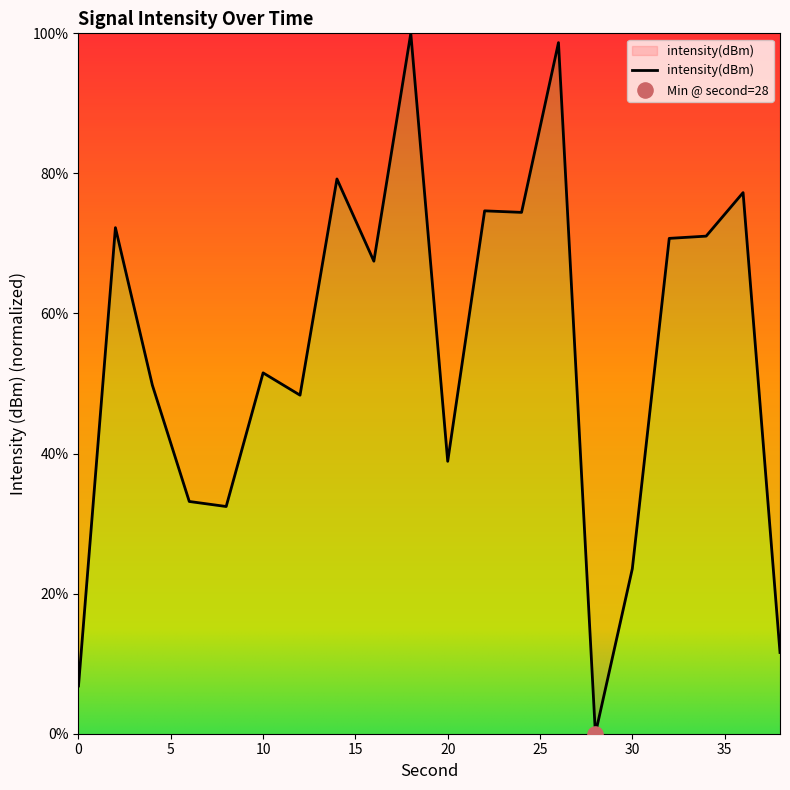

What is the difference between the maximum and minimum values?

100.0